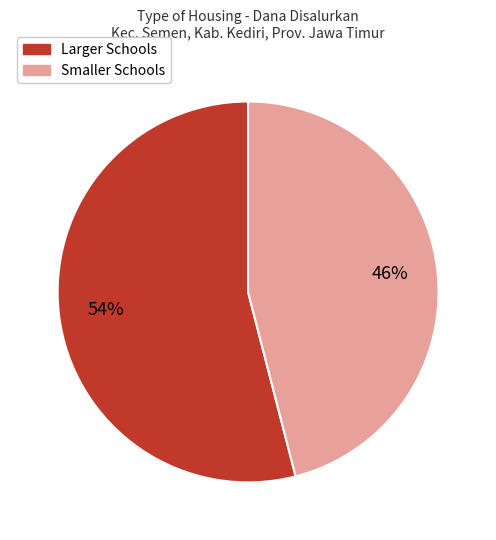

Rank the categories by value from highest to lowest.

Larger Schools, Smaller Schools